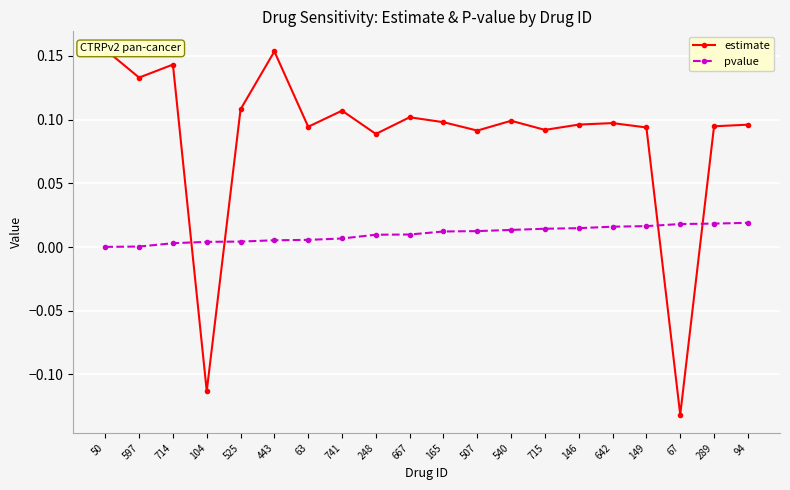

Reading left to right, extract all data points from this chart.

estimate: 50=0.2	597=0.1	714=0.1	104=-0.1	525=0.1	443=0.2	63=0.1	741=0.1	248=0.1	667=0.1	165=0.1	507=0.1	540=0.1	715=0.1	146=0.1	642=0.1	149=0.1	67=-0.1	289=0.1	94=0.1
pvalue: 50=0.0	597=0.0	714=0.0	104=0.0	525=0.0	443=0.0	63=0.0	741=0.0	248=0.0	667=0.0	165=0.0	507=0.0	540=0.0	715=0.0	146=0.0	642=0.0	149=0.0	67=0.0	289=0.0	94=0.0